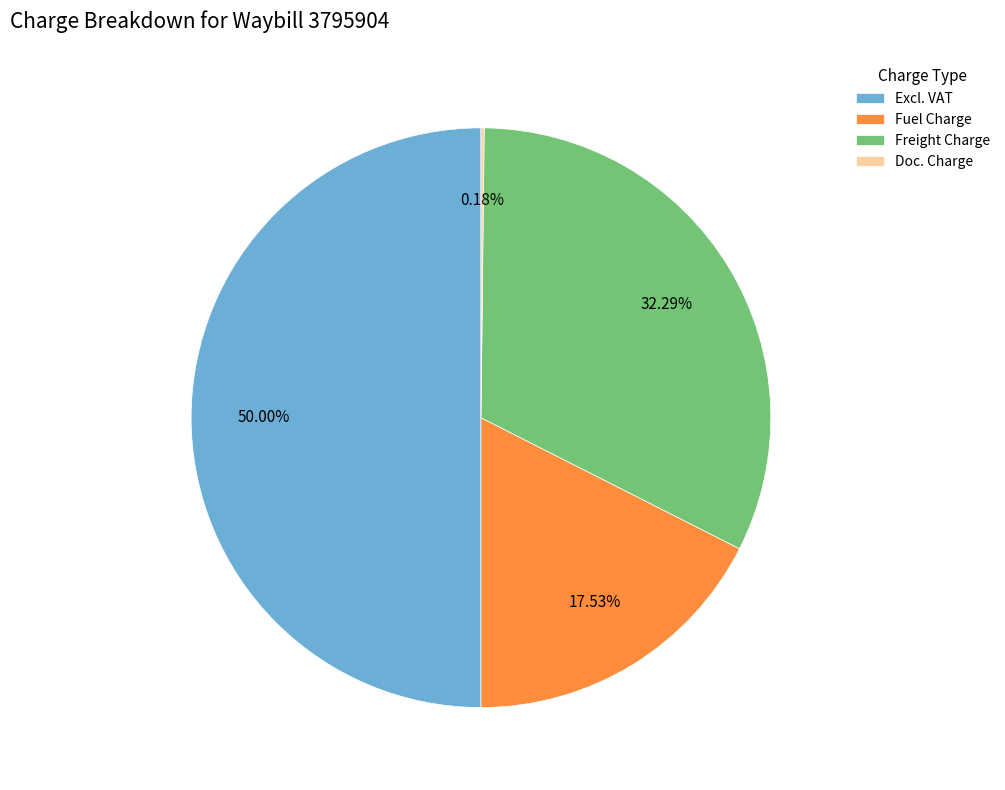

What is the total percentage of Excl. VAT and Fuel Charge?

67.5%